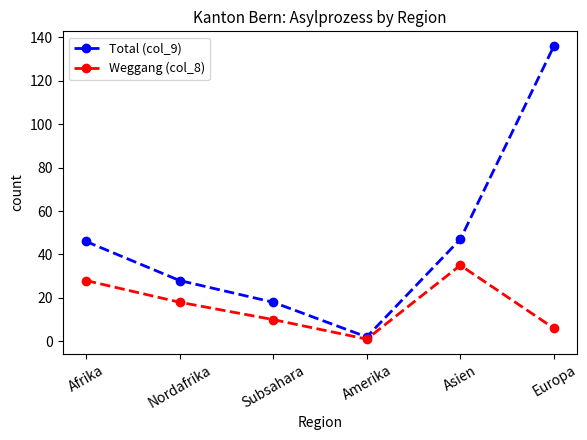

Which series has the largest total across all categories?

Total (col_9)